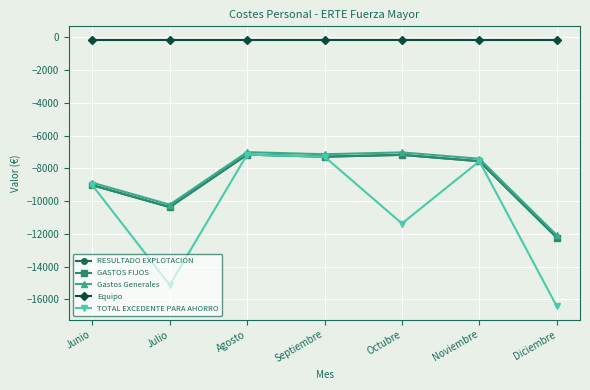

How many interior local valleys does the Gastos Generales series have?

2